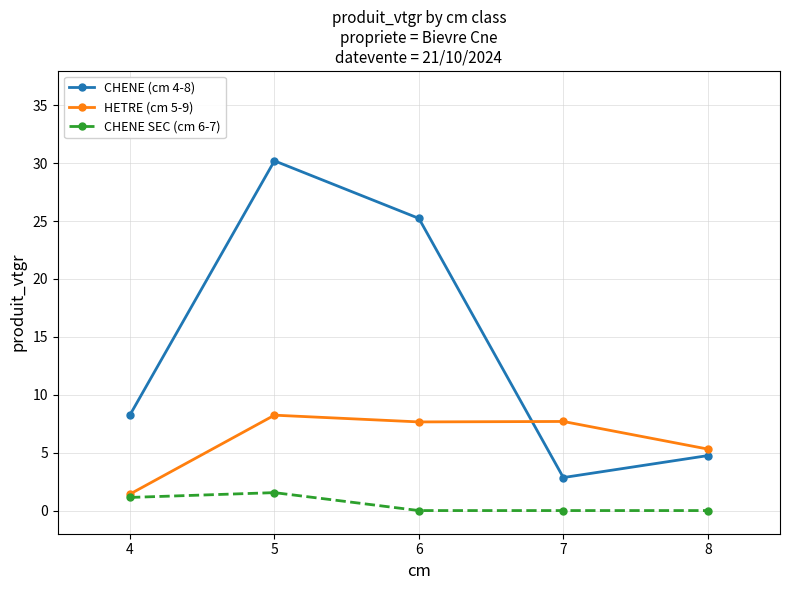

Where is HETRE (cm 5-9) nearest to the value 4?

8